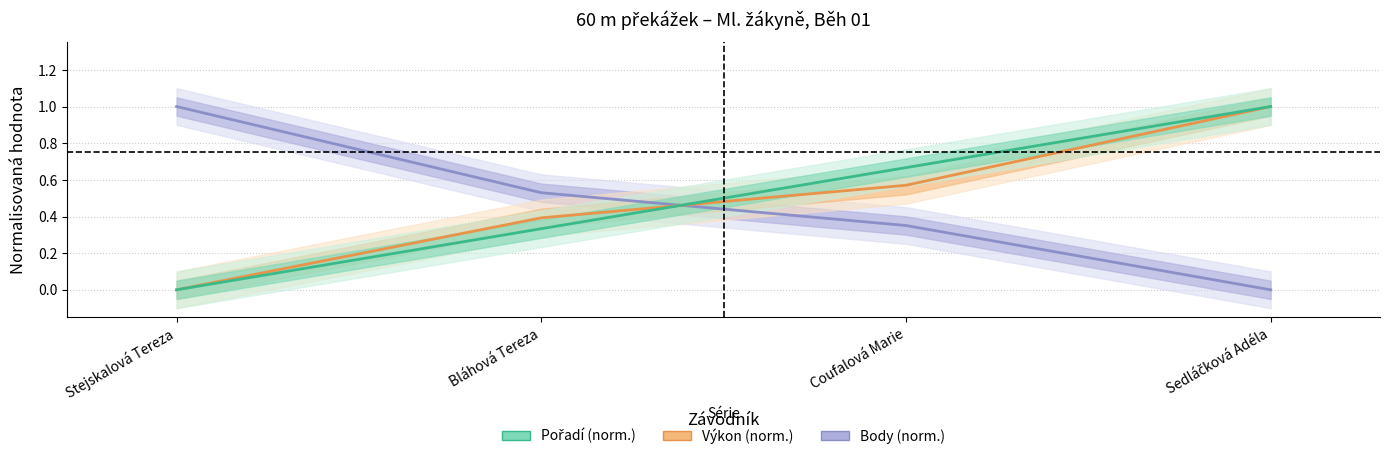

Reading right to left, what are all the values shown in this chart?

Body (norm.): 0.0	0.4	0.5	1.0
Výkon (norm.): 1.0	0.6	0.4	0.0
Pořadí (norm.): 1.0	0.7	0.3	0.0